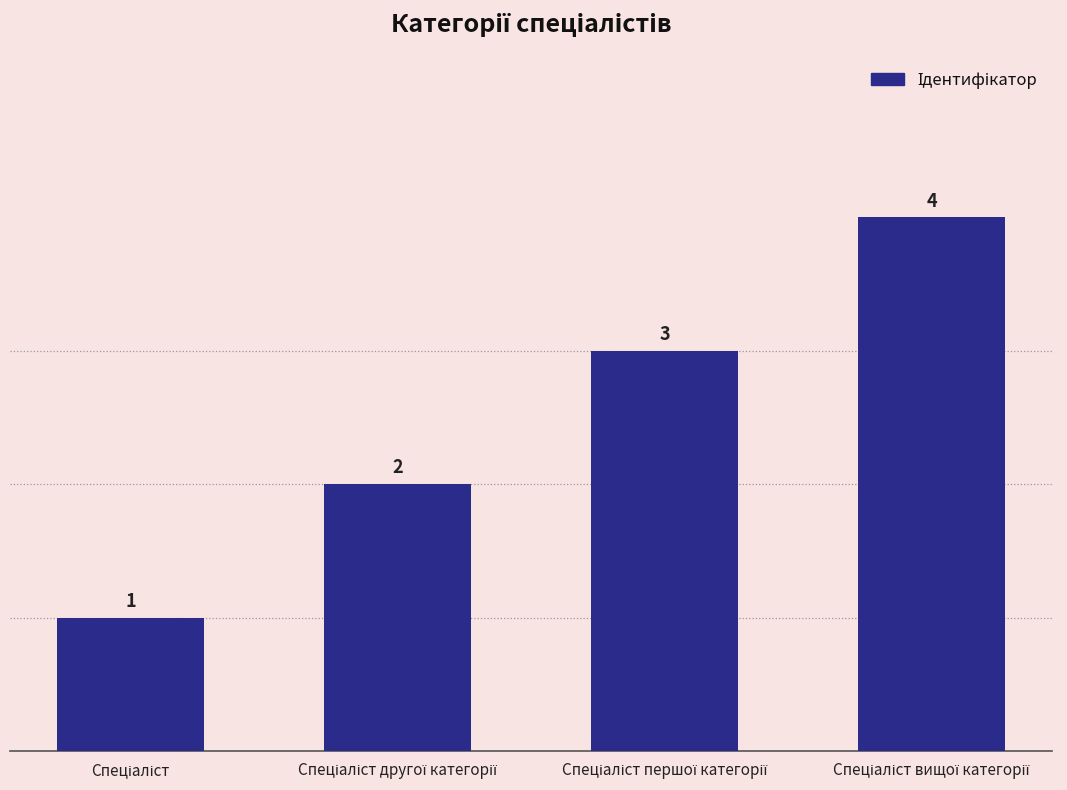

Are the bars grouped side by side (vs. stacked)?

No